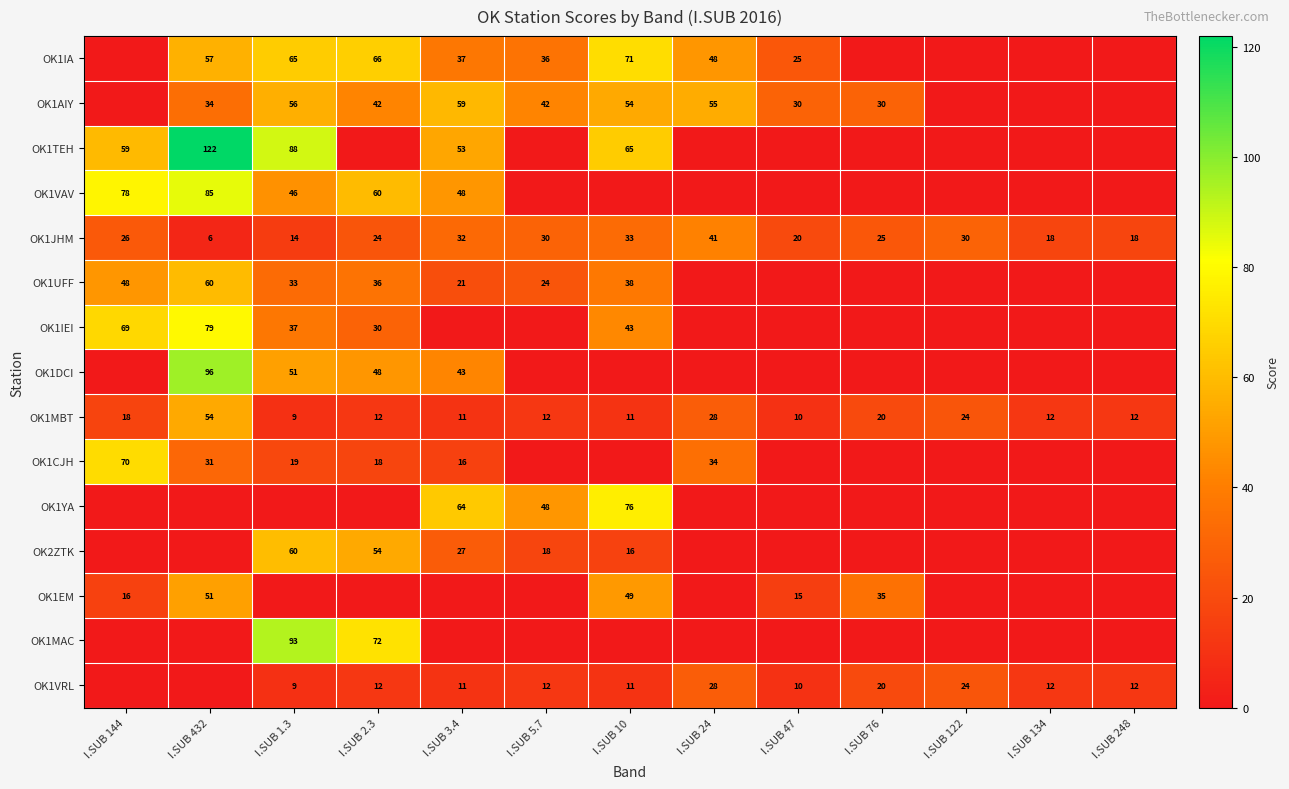

True or false: OK1MBT has a value of 3 at I.SUB 10.

False